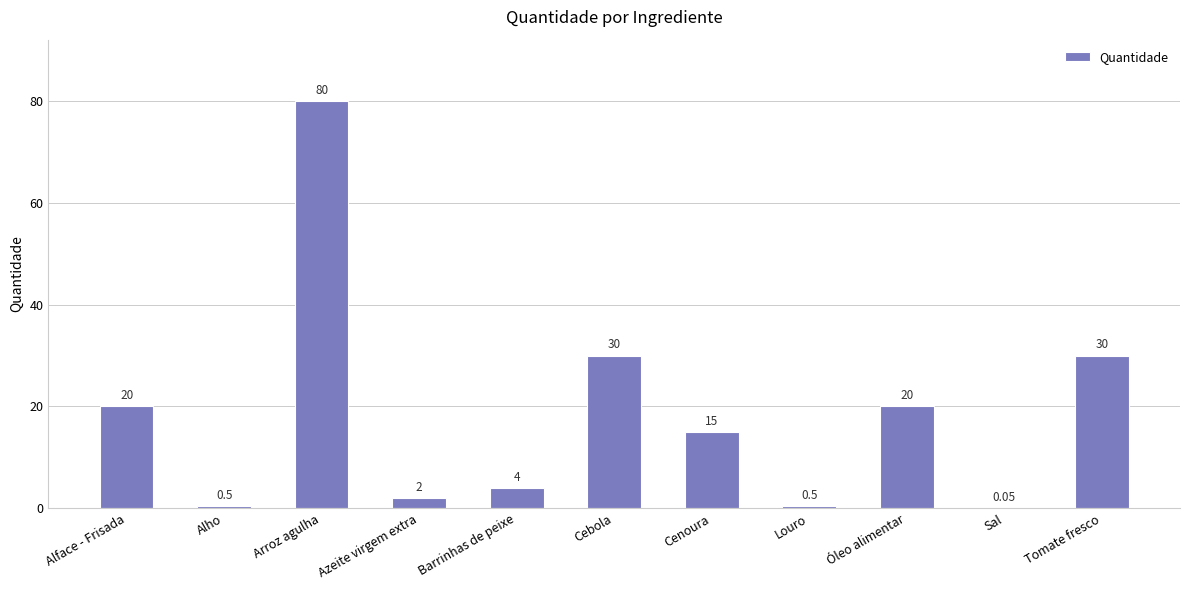

Which has a higher value, Barrinhas de peixe or Sal?

Barrinhas de peixe